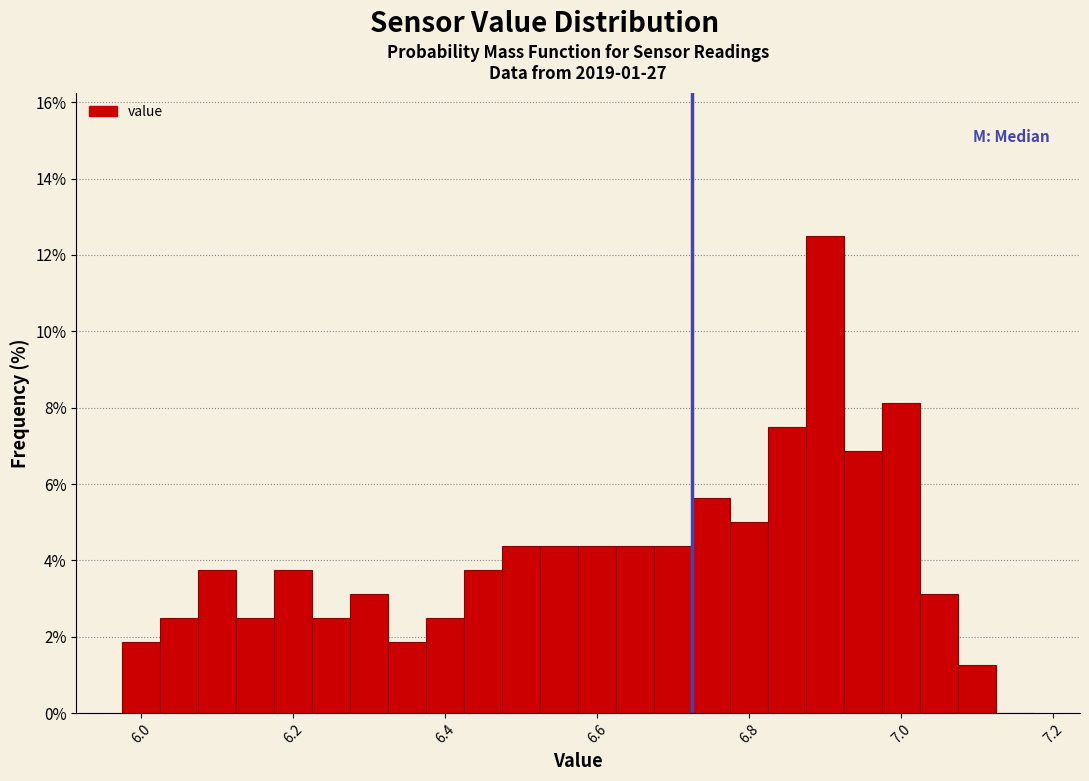

Read against the x-axis, roughly where is the centre of the tallest bar?

6.90